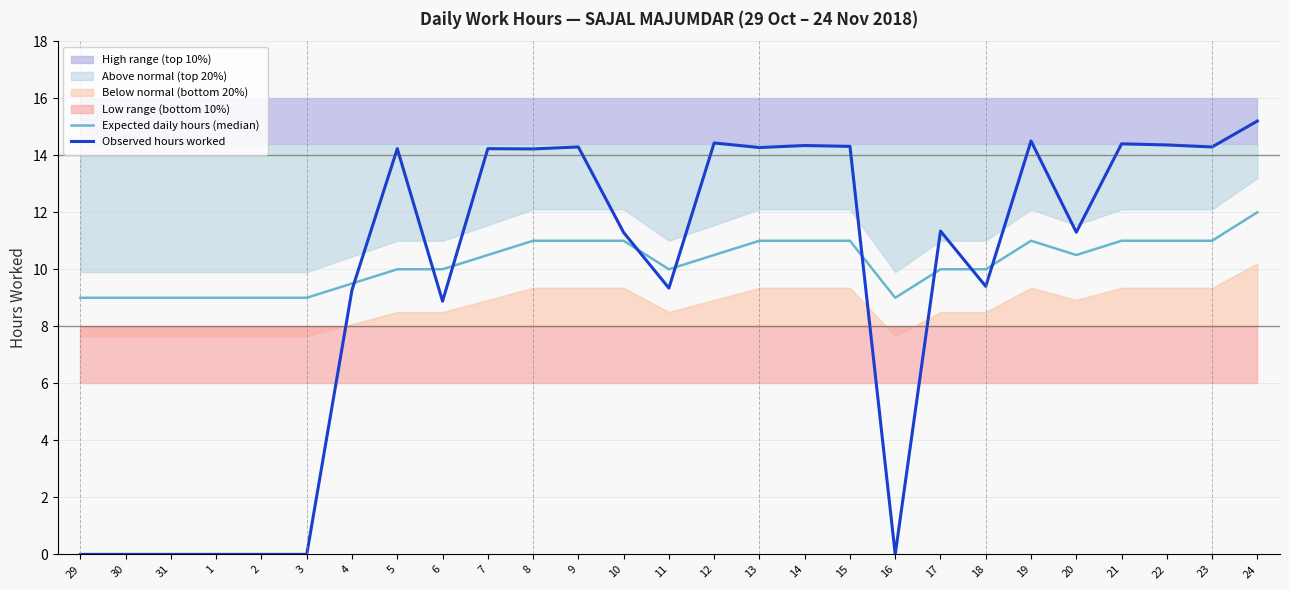

Which series changed the most between 9 and 13?

Observed hours worked